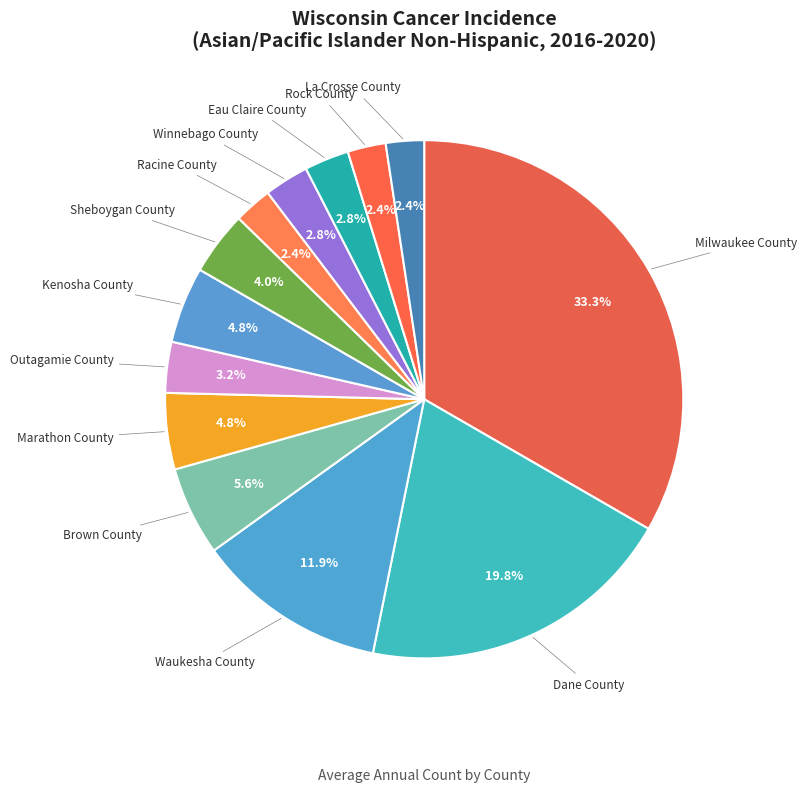

Is it true that Sheboygan County is 10% of the pie?

False